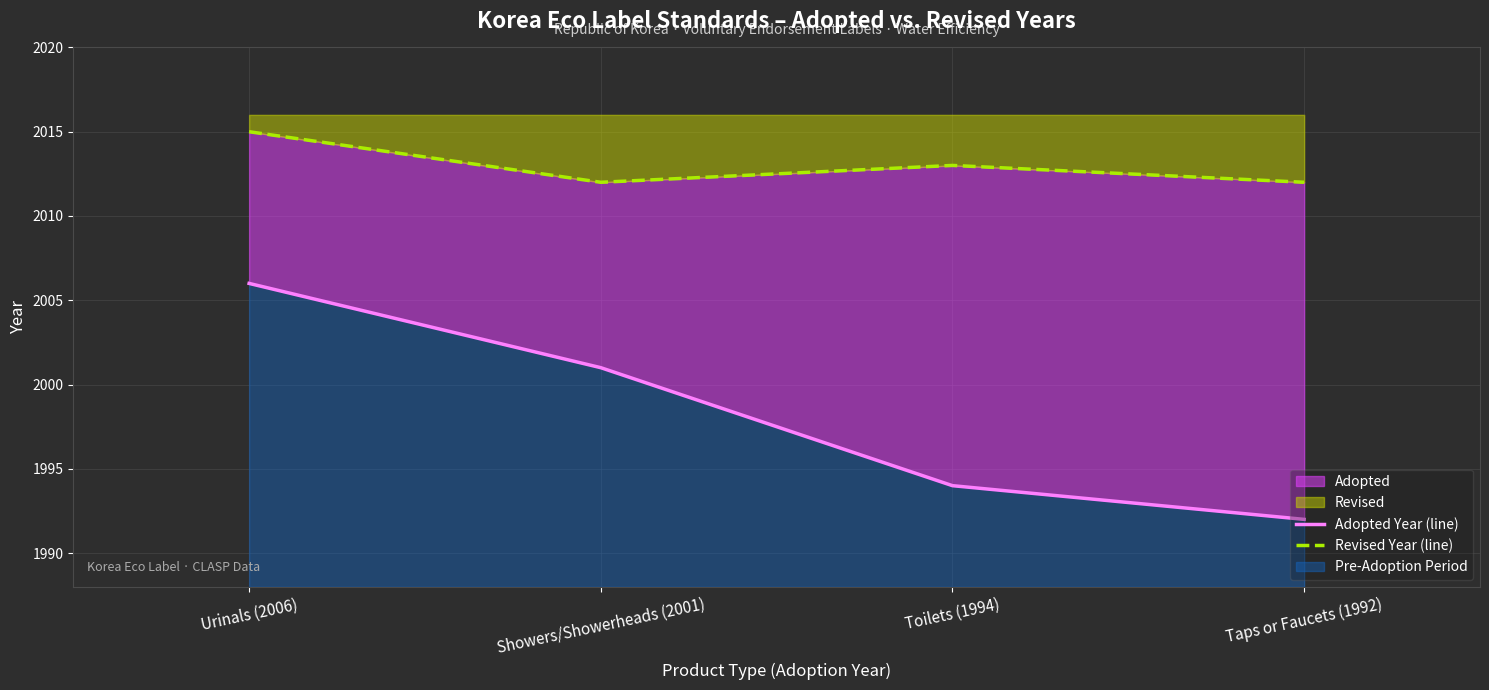

Which series has the widest spread of values?

Adopted Year (line)